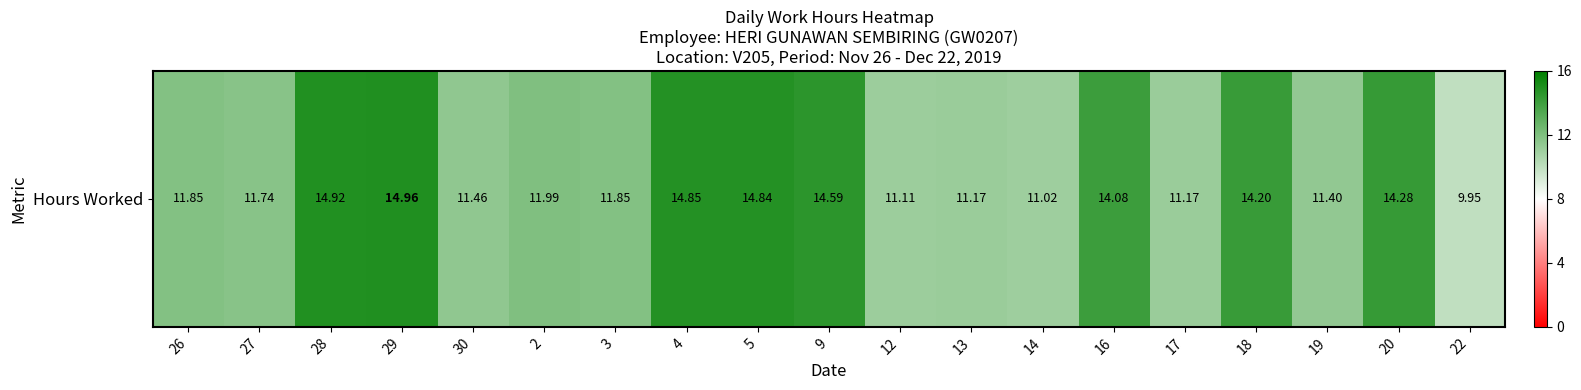

What is the change in value from 27 to 19?

-0.3